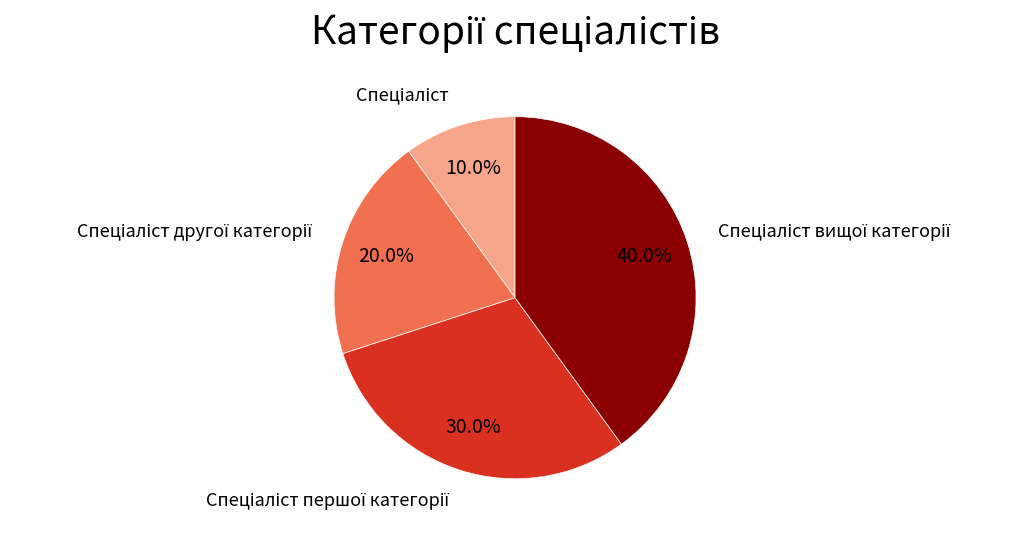

Is there a majority slice in this chart?

No